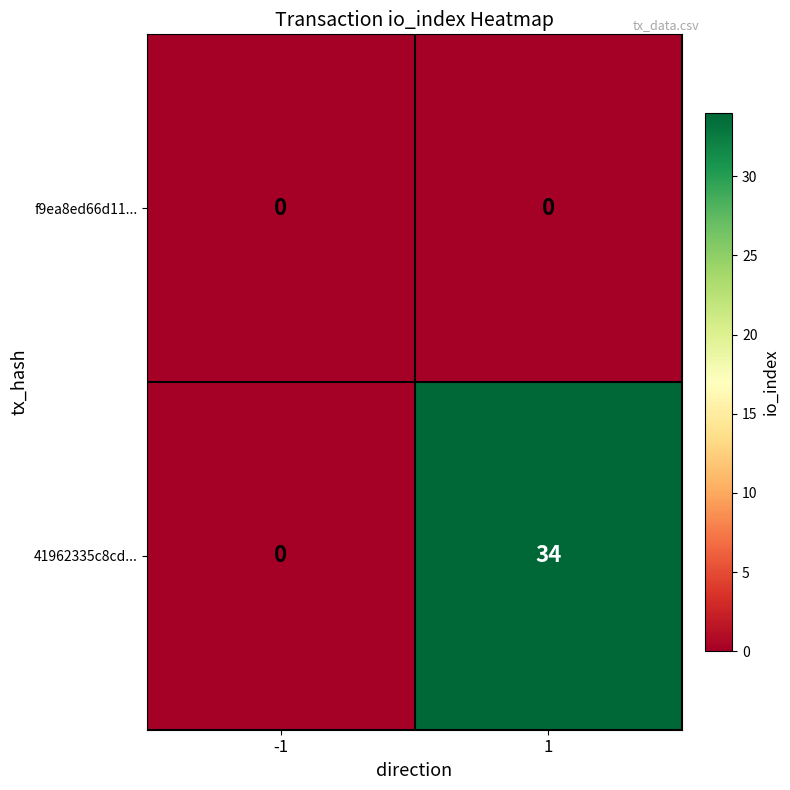

The f9ea8ed66d11... series shows 0 at -1. True or false?

True